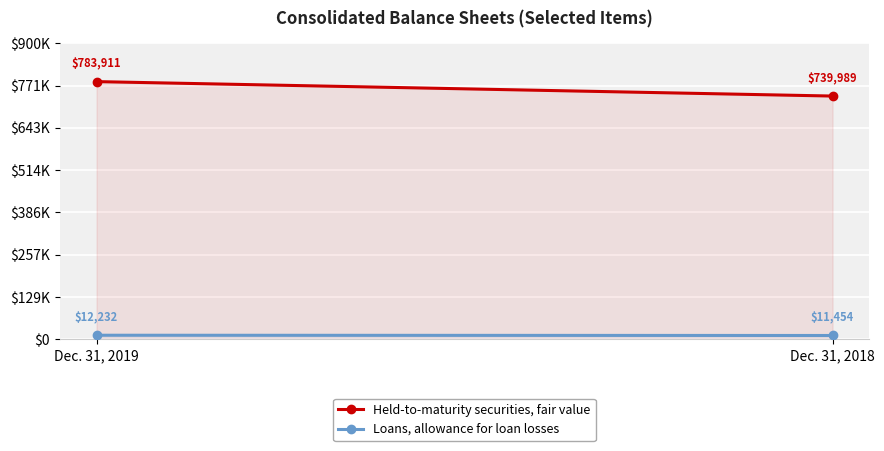

What is the sum of the Held-to-maturity securities, fair value values at Dec. 31, 2019 and Dec. 31, 2018?

1523900